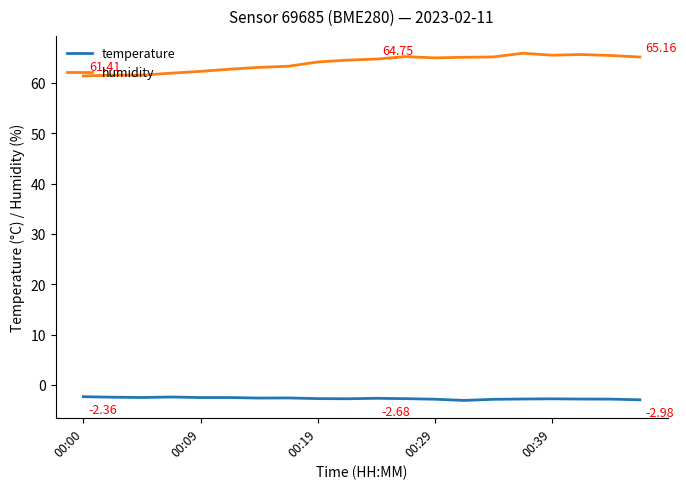

Which series has the largest range (max minus min)?

humidity